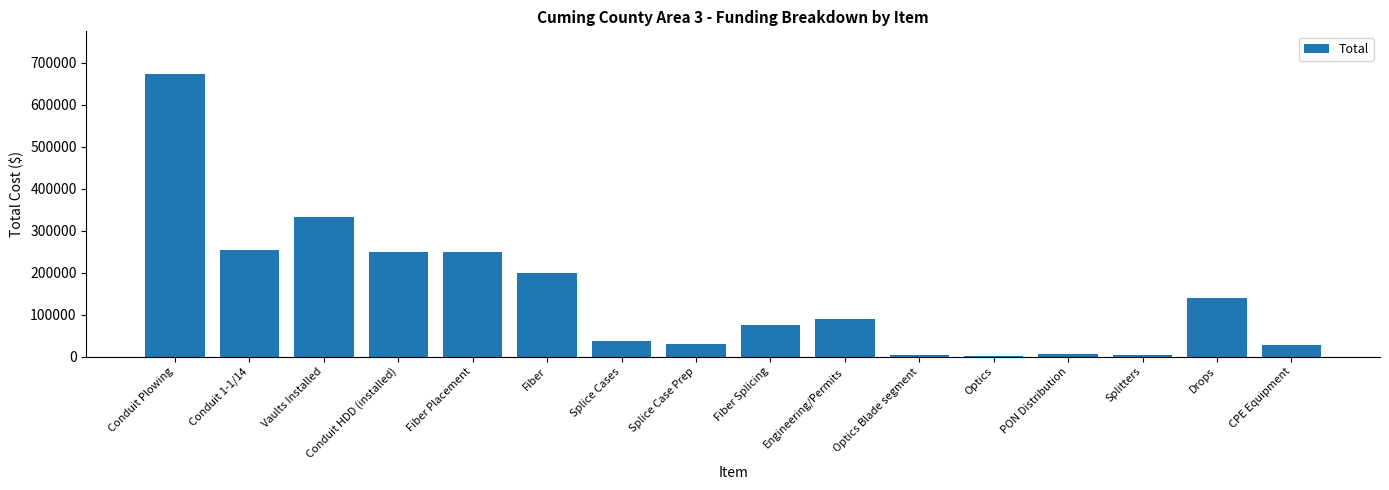

Is it true that the value at Vaults Installed is 506567?

False